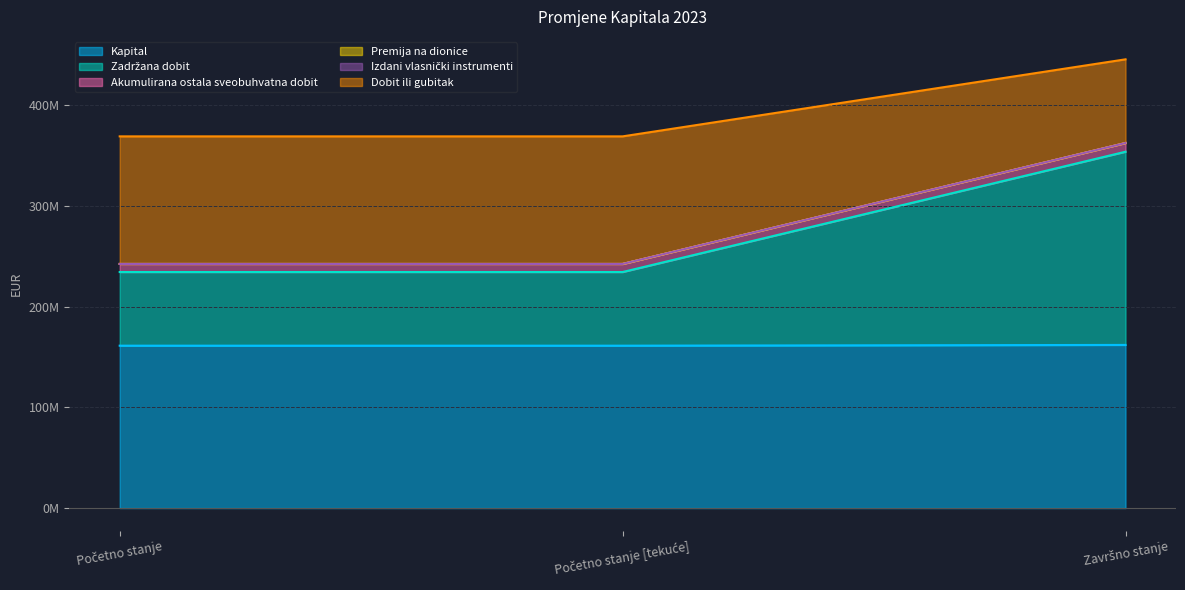

The value of Dobit ili gubitak at Završno stanje is 157809273. True or false?

False